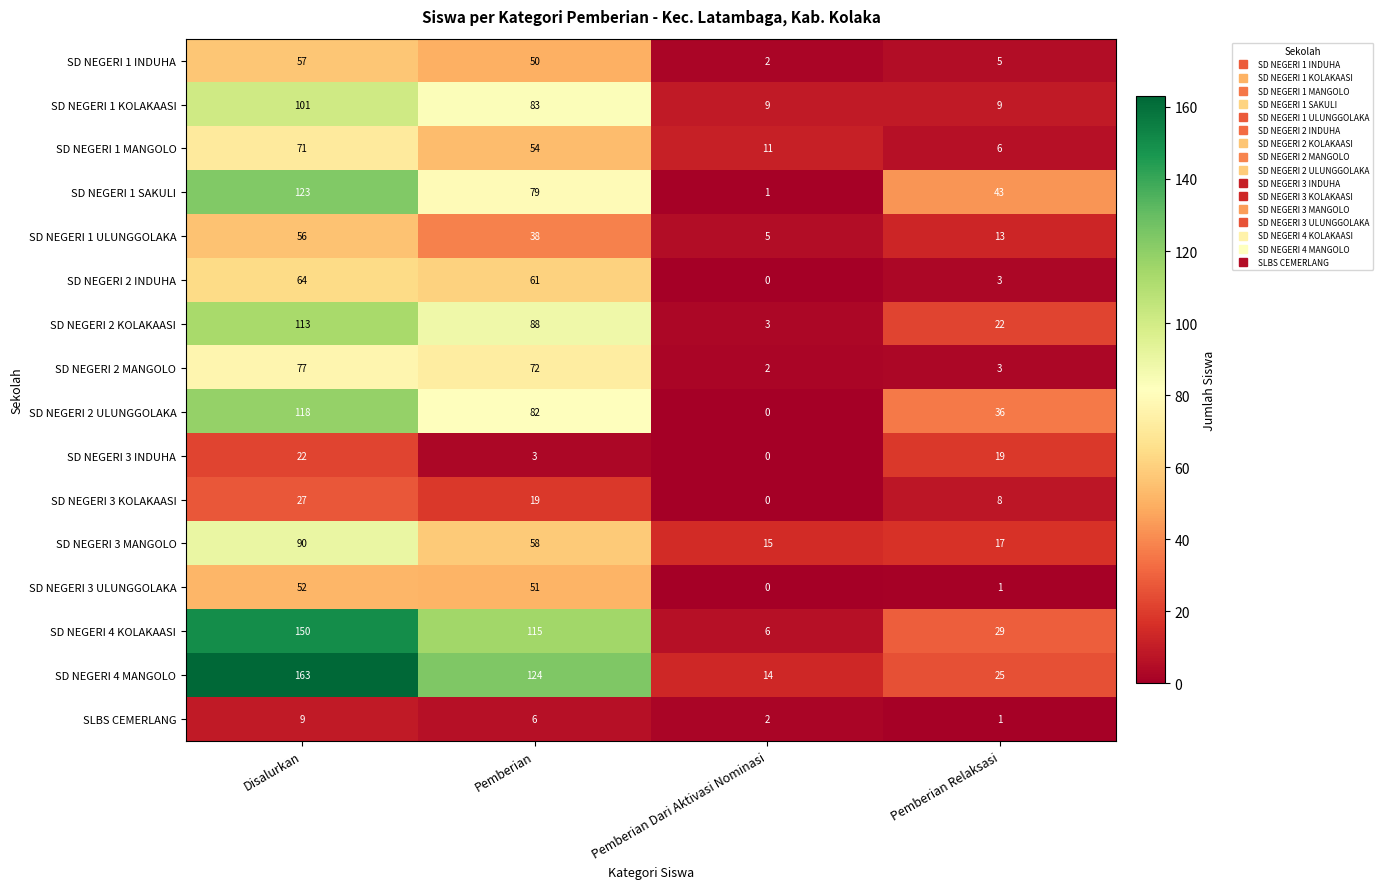

What is the difference between the second highest and minimum values in the SD NEGERI 2 KOLAKAASI series?

85